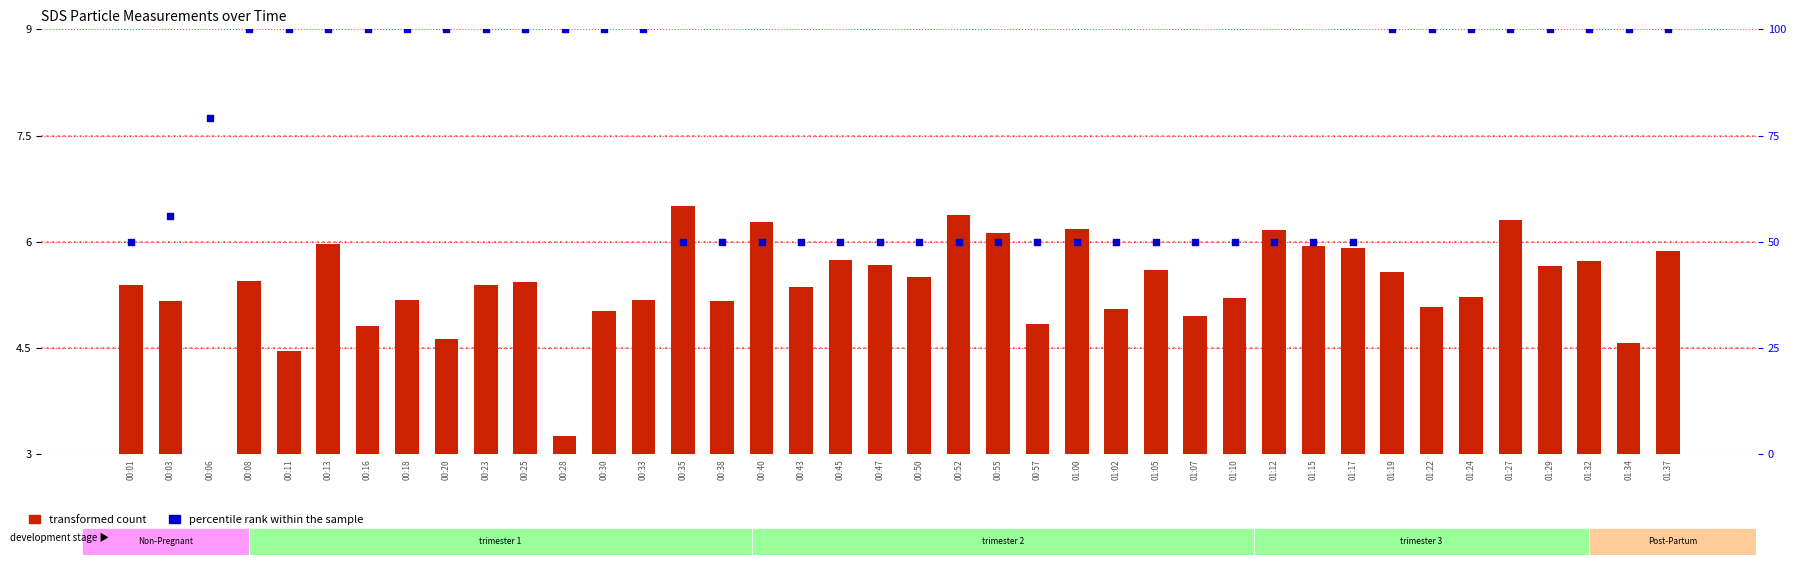

Which series contains the highest Y value?

percentile rank within the sample